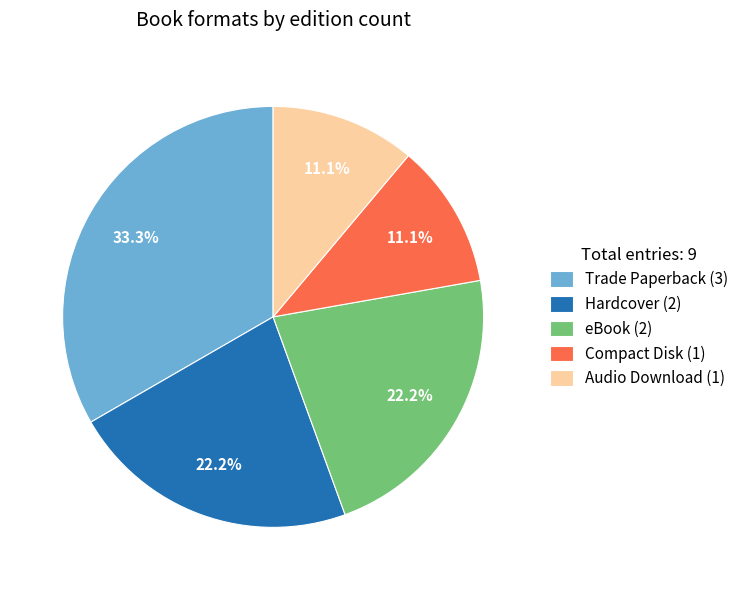

True or false: Hardcover accounts for 37% of the total.

False